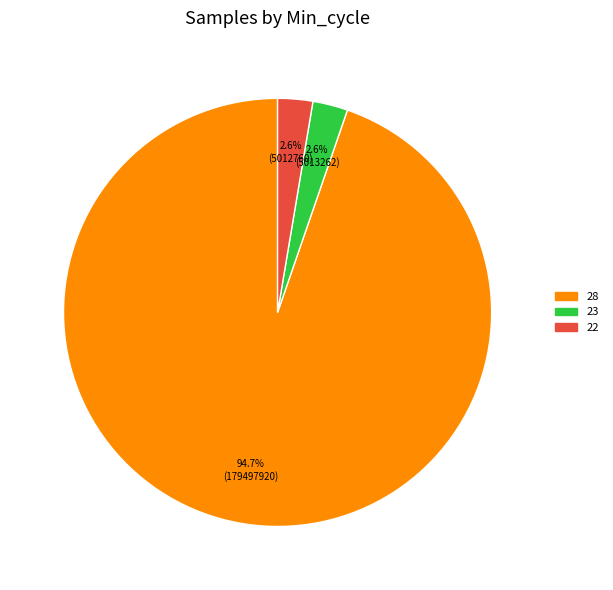

Is there any slice that represents more than half of the pie?

Yes